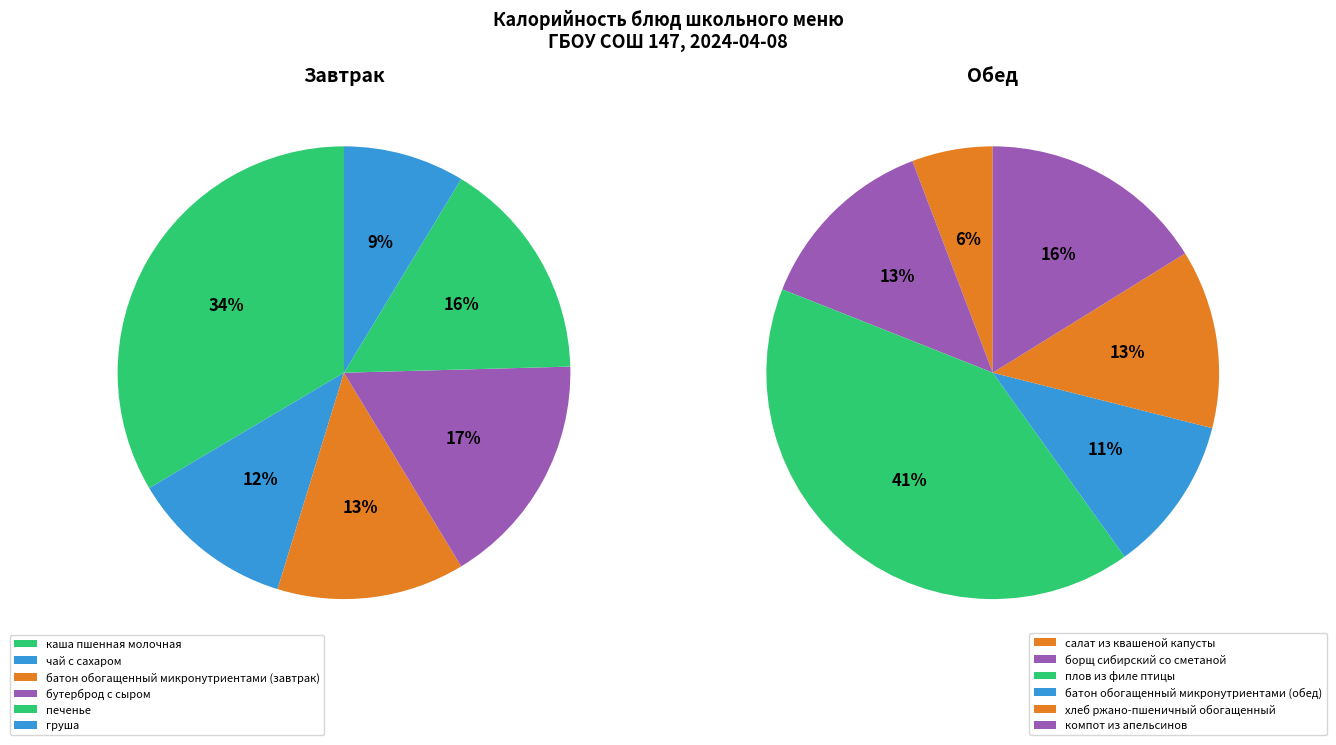

The салат из квашеной капусты slice represents 15% of the pie. True or false?

False